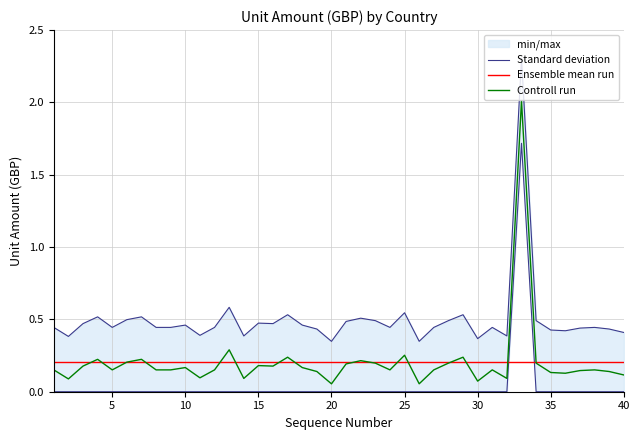

What is the maximum value for Controll run?

2.0